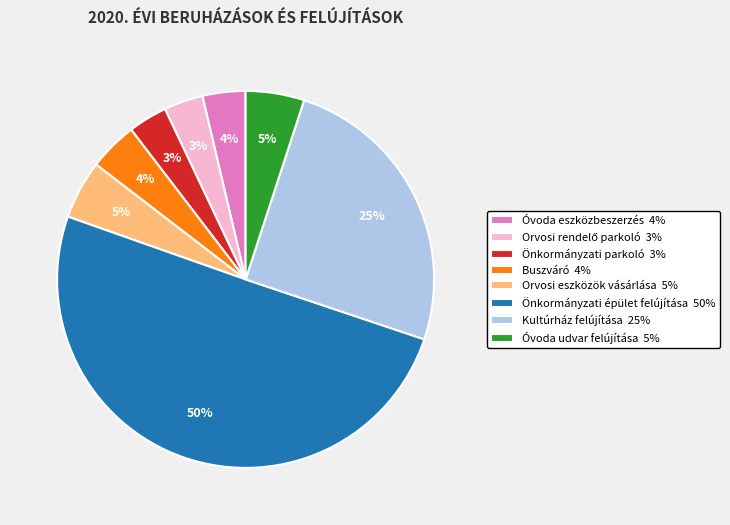

To the nearest percent, what is the average slice percentage?

12%